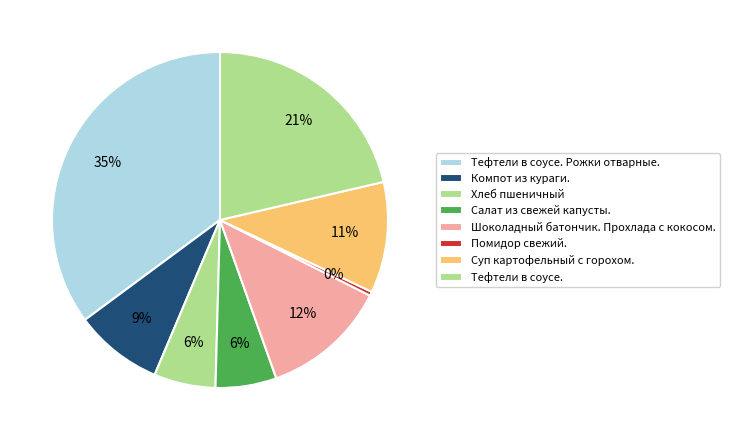

Count the number of slices in the pie.

8